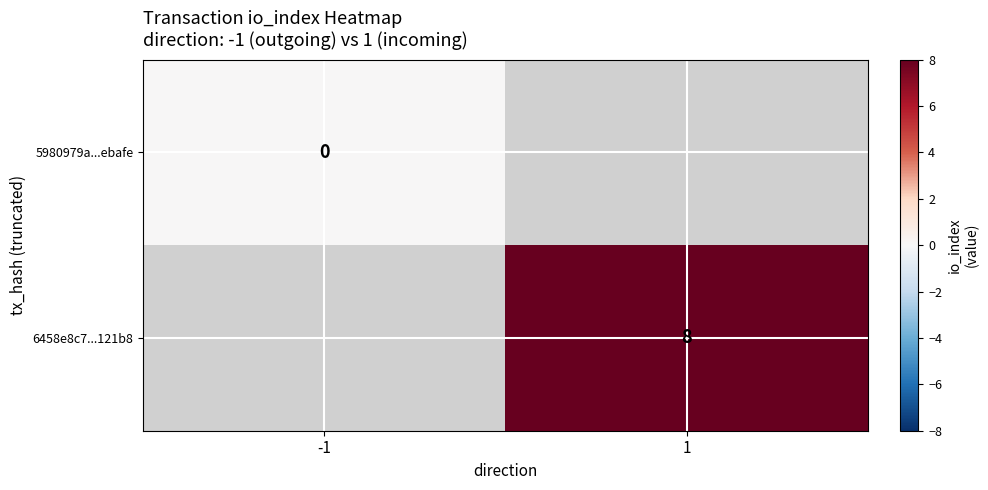

At how many categories does at least one series exceed 7?

1